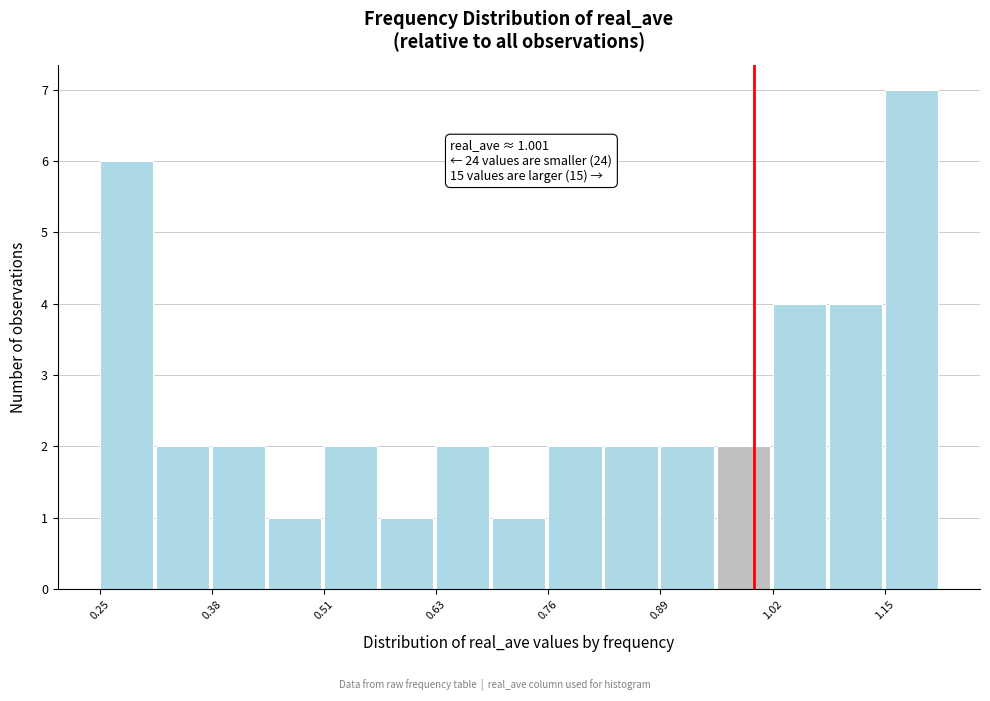

Around what value on the x-axis is the tallest bar? Give the approximate position of its centre, as read against the axis.

1.18